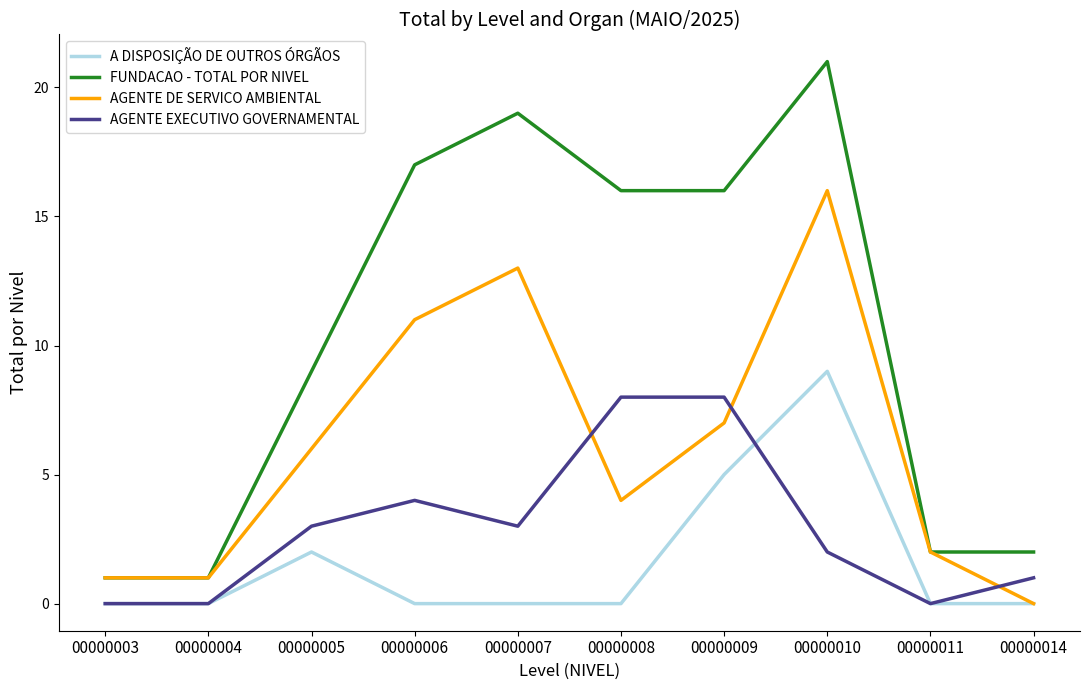

How many distinct data groups are displayed?

4